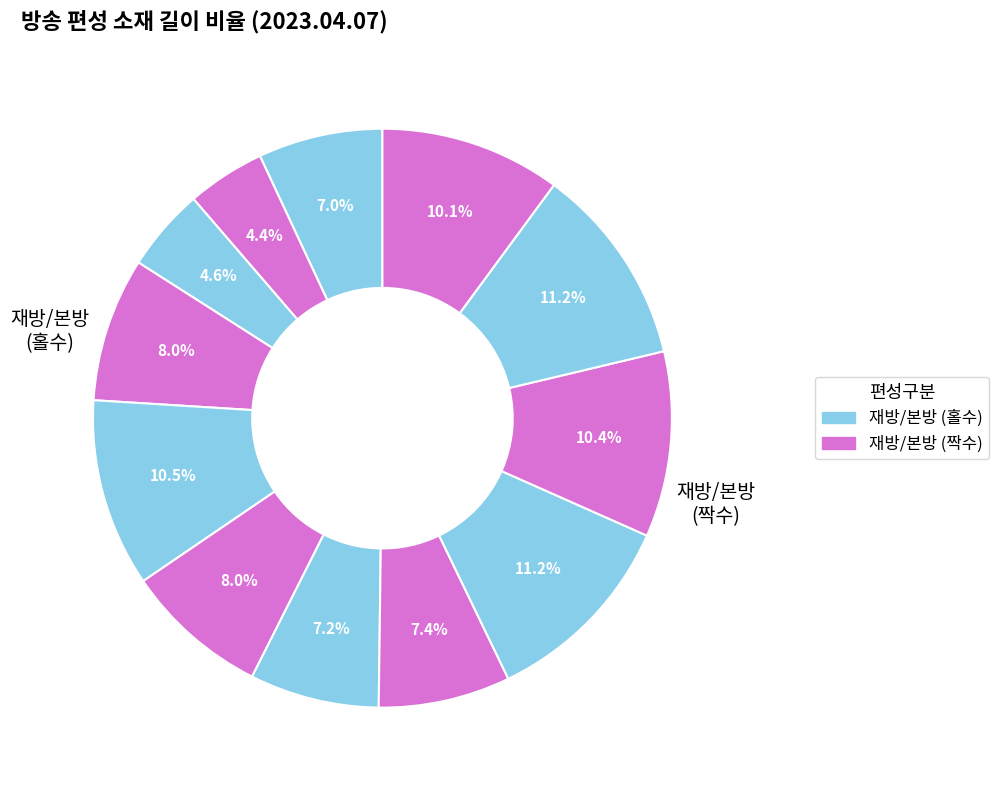

To the nearest percent, what is the average slice percentage?

8%